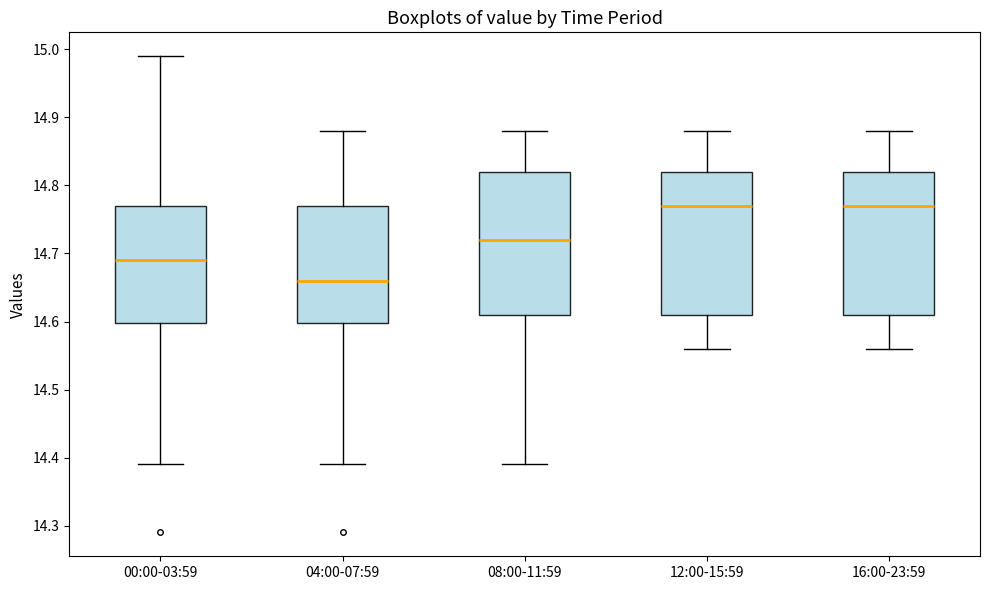

Reading left to right, read every box against the y-axis: the position of its median line, the range the box covers, and the ends of its whiskers. The values are not printed on the chart, so give them approximately, as read against the axis.

00:00-03:59: median 14.69, box 14.60 to 14.77, whiskers 14.39 to 14.99
04:00-07:59: median 14.66, box 14.60 to 14.77, whiskers 14.39 to 14.88
08:00-11:59: median 14.72, box 14.61 to 14.82, whiskers 14.39 to 14.88
12:00-15:59: median 14.77, box 14.61 to 14.82, whiskers 14.56 to 14.88
16:00-23:59: median 14.77, box 14.61 to 14.82, whiskers 14.56 to 14.88